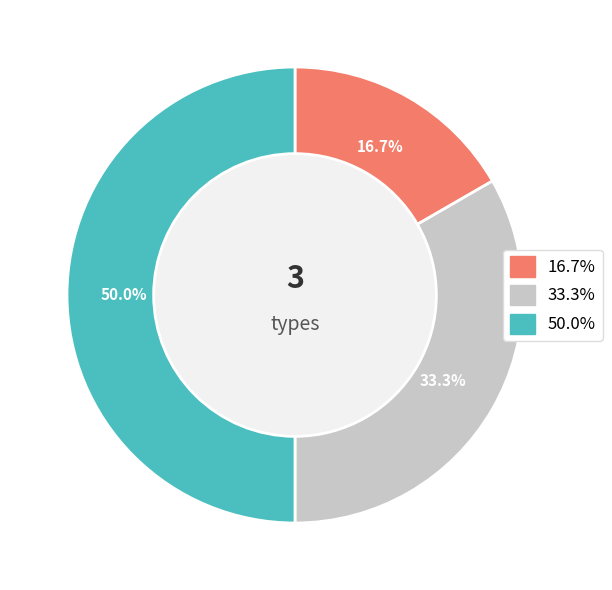

Count the number of slices in the pie.

3